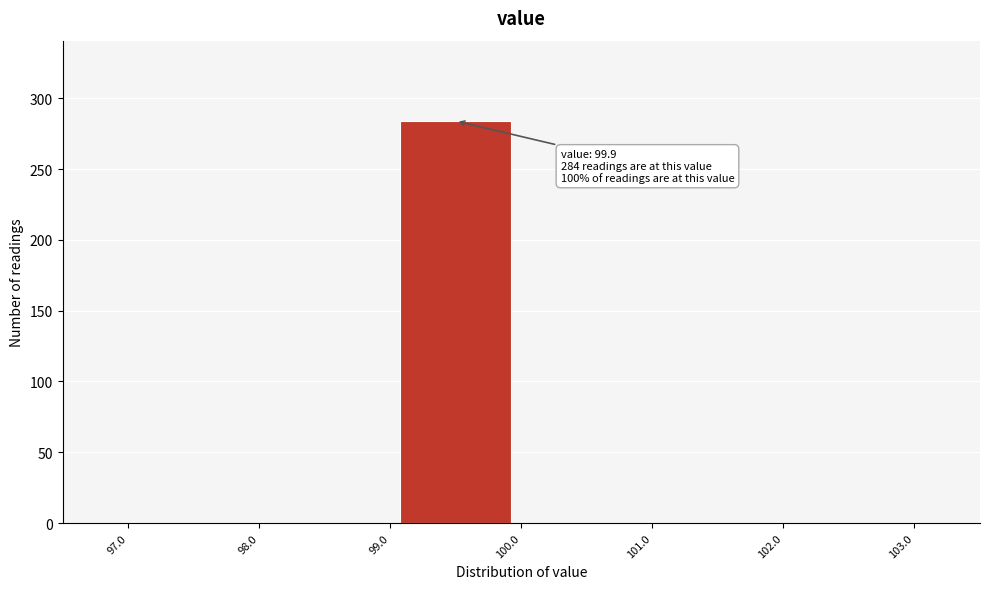

Over which range of the x-axis is the bar tallest?

99.0 to 100.0